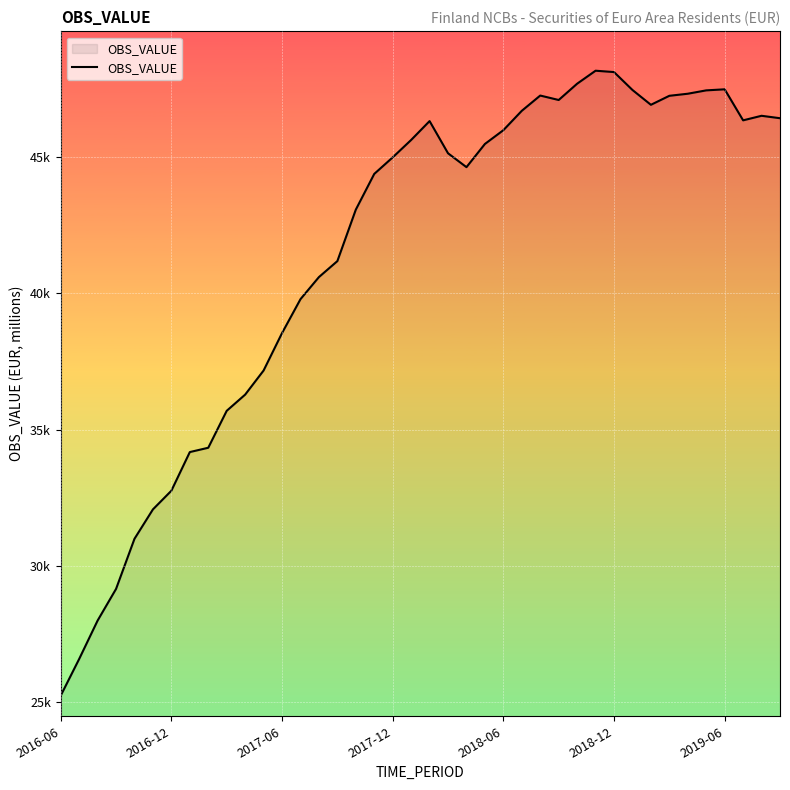

Does the chart display data point markers on the line(s)?

No